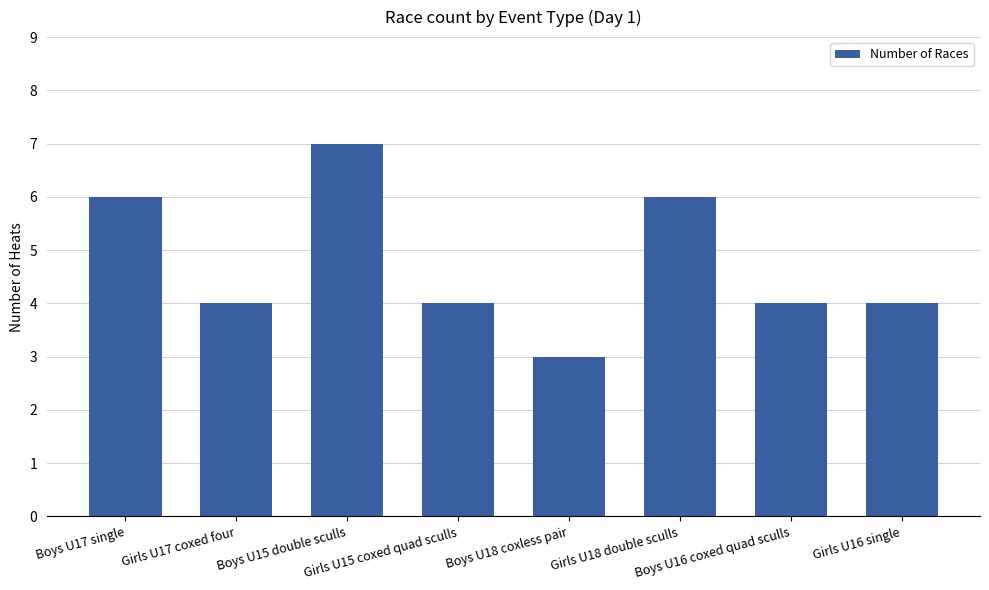

How many bars are there in total?

8